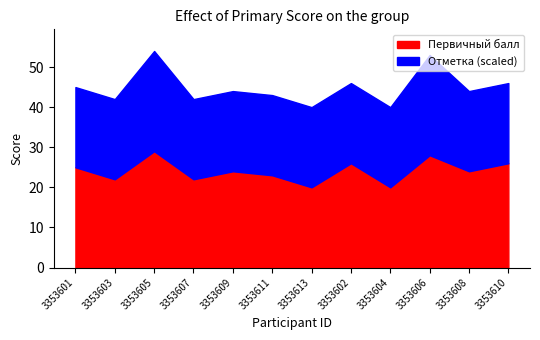

True or false: Отметка and Первичный балл intersect in this chart.

False